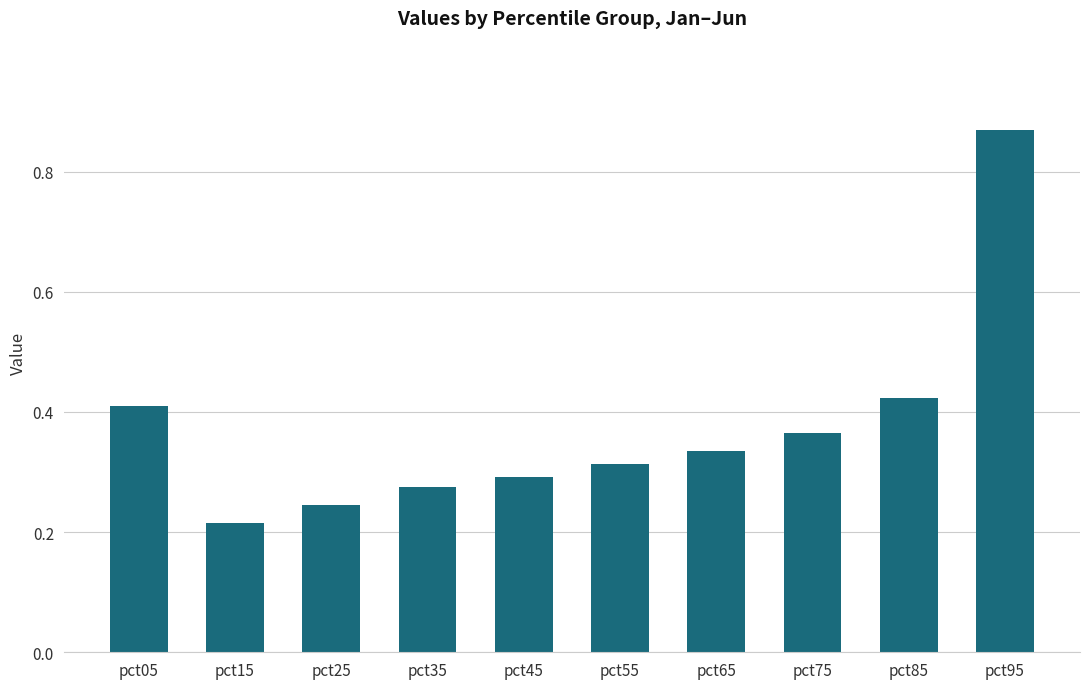

At which label is the value closest to 0?

pct15